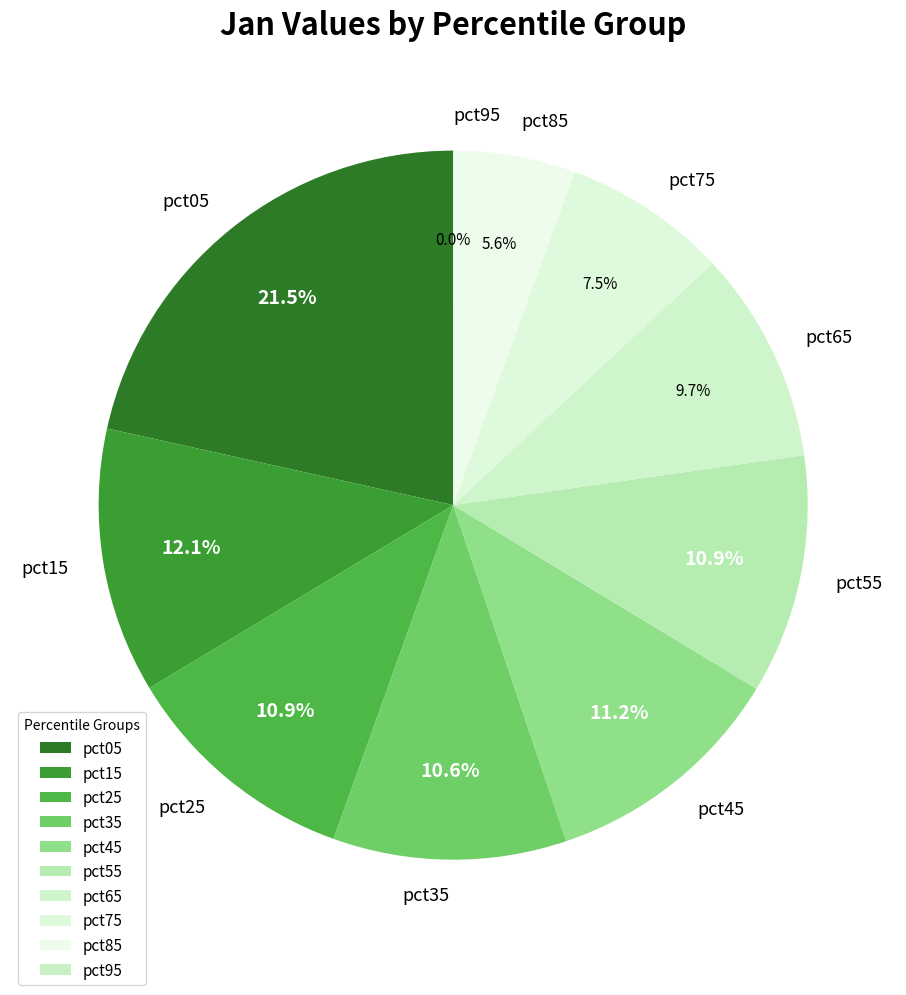

How much of the chart is everything except pct45?

88.8%